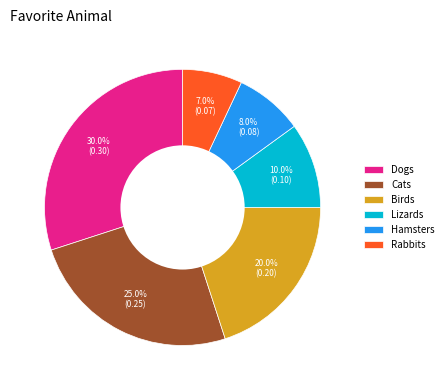

Is it true that Hamsters is 23% of the pie?

False